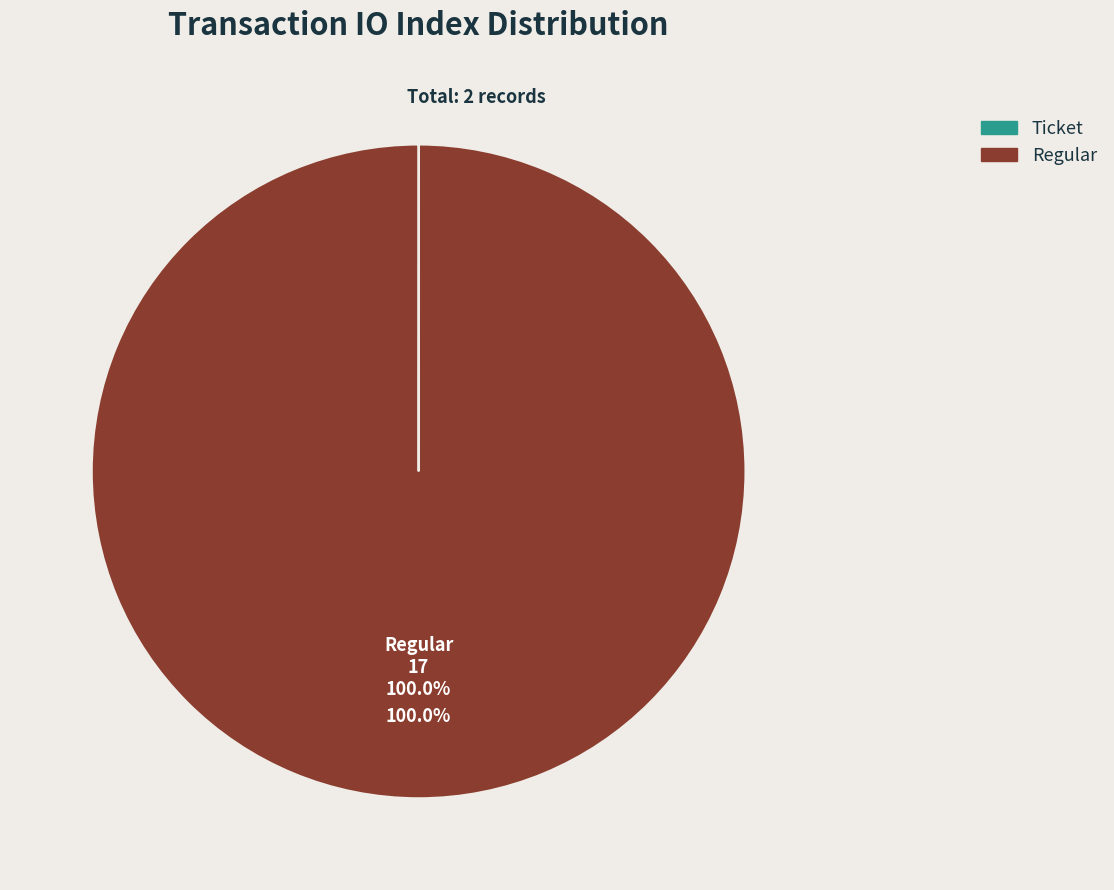

Is there any slice that represents more than half of the pie?

Yes